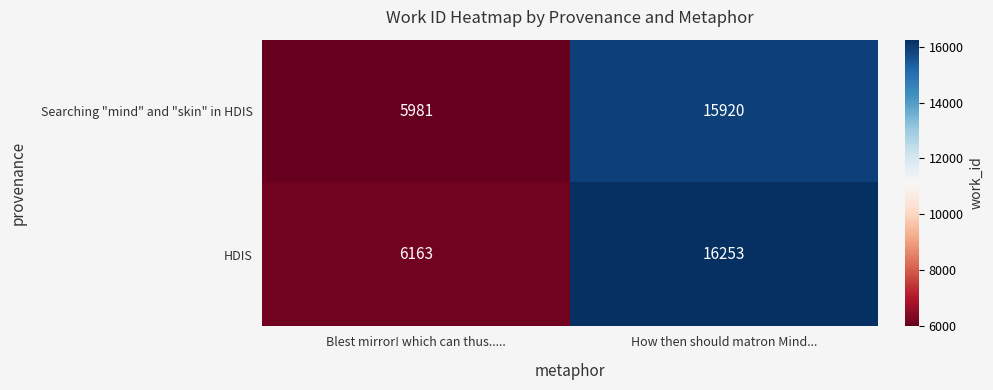

At which label is Searching "mind" and "skin" in HDIS closest to 10950?

Blest mirror! which can thus.....